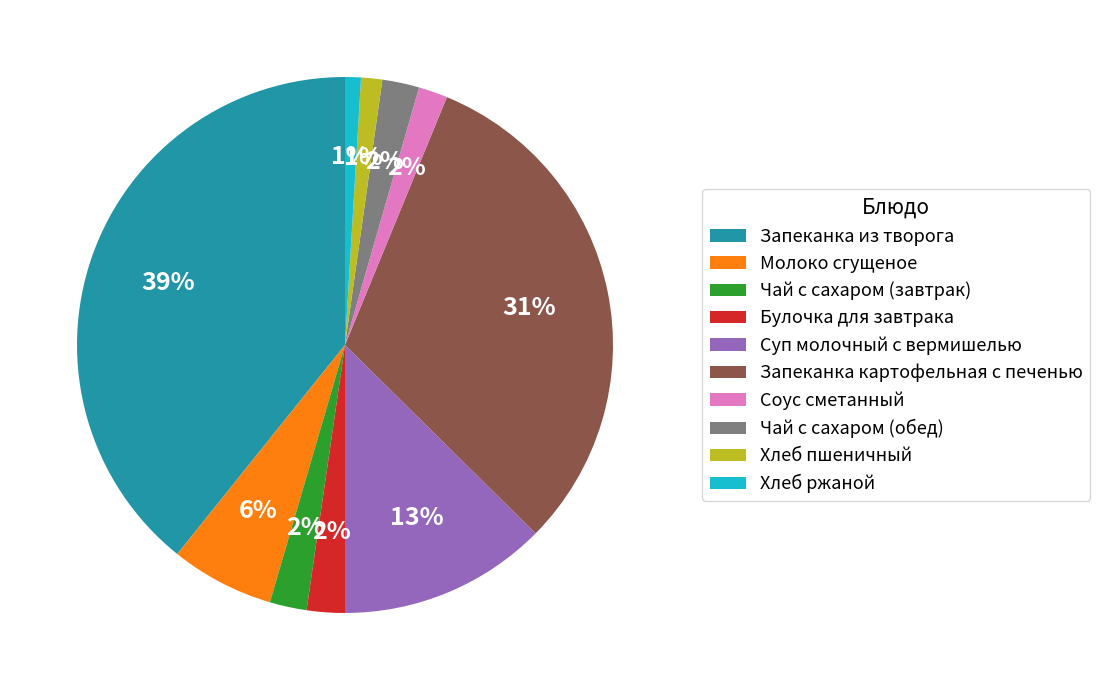

Combined, do Соус сметанный and Булочка для завтрака account for over 50%?

No